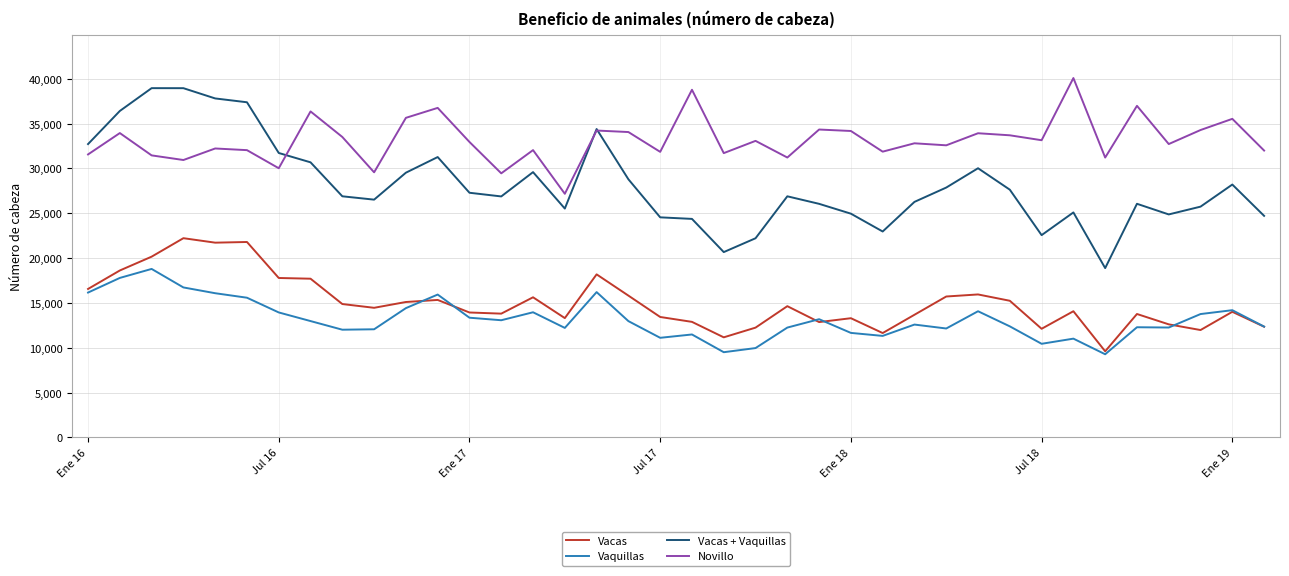

What is the lowest value of the Vaquillas series?

9279